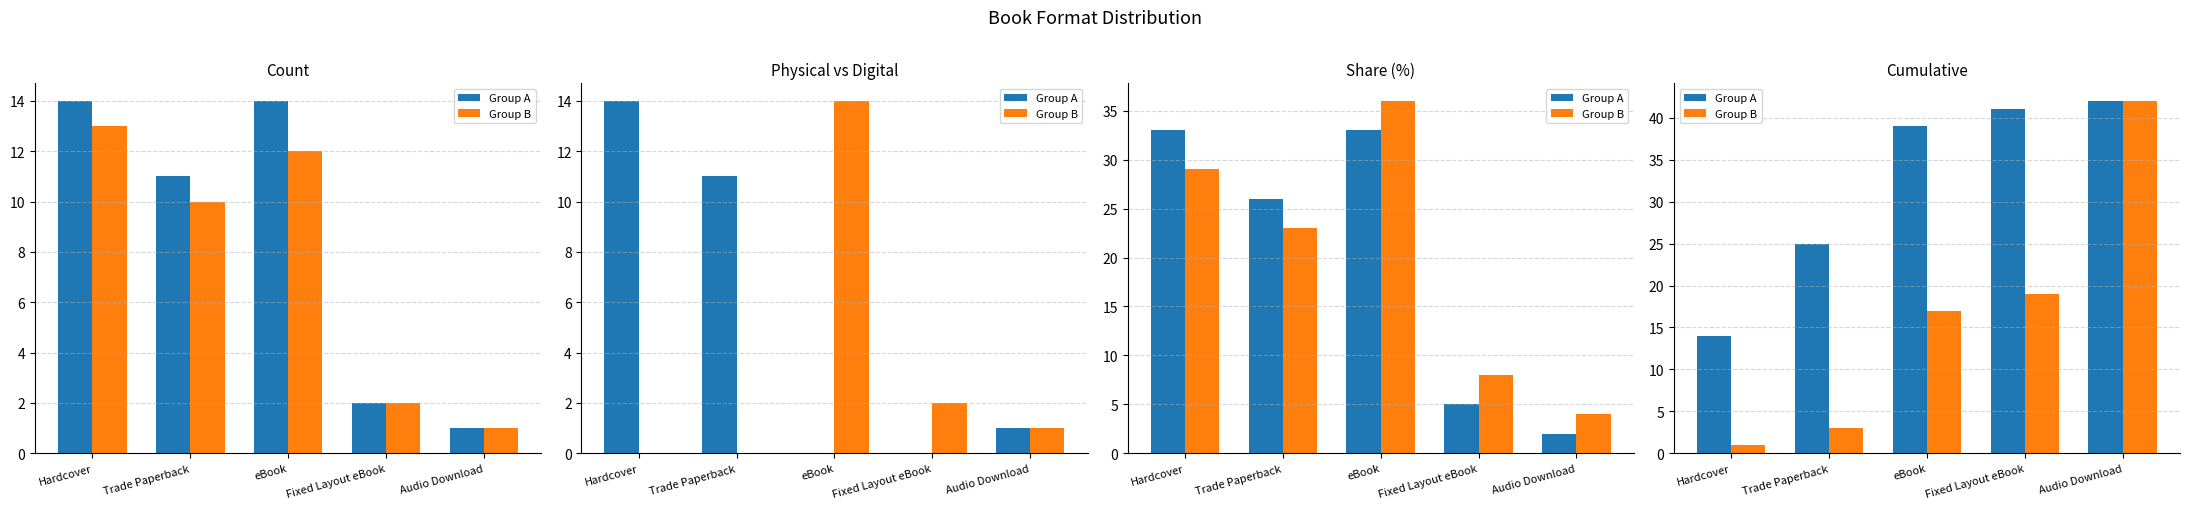

What is the difference between the second highest and second lowest values in the Group A series?

16